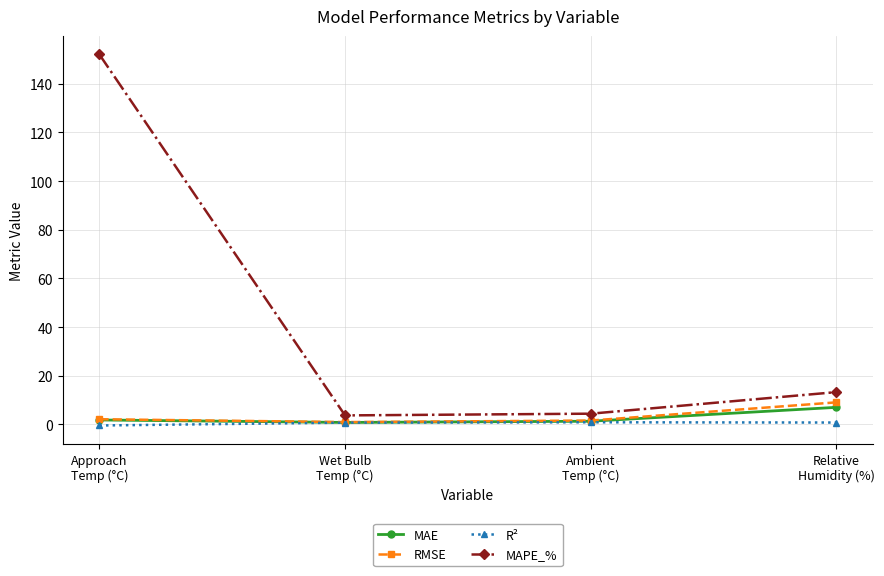

True or false: MAPE_% and RMSE cross at least once.

False